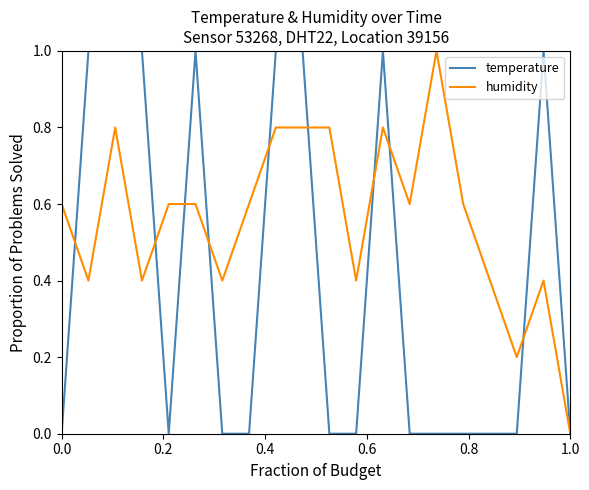

What is the maximum value shown in the chart?

1.0